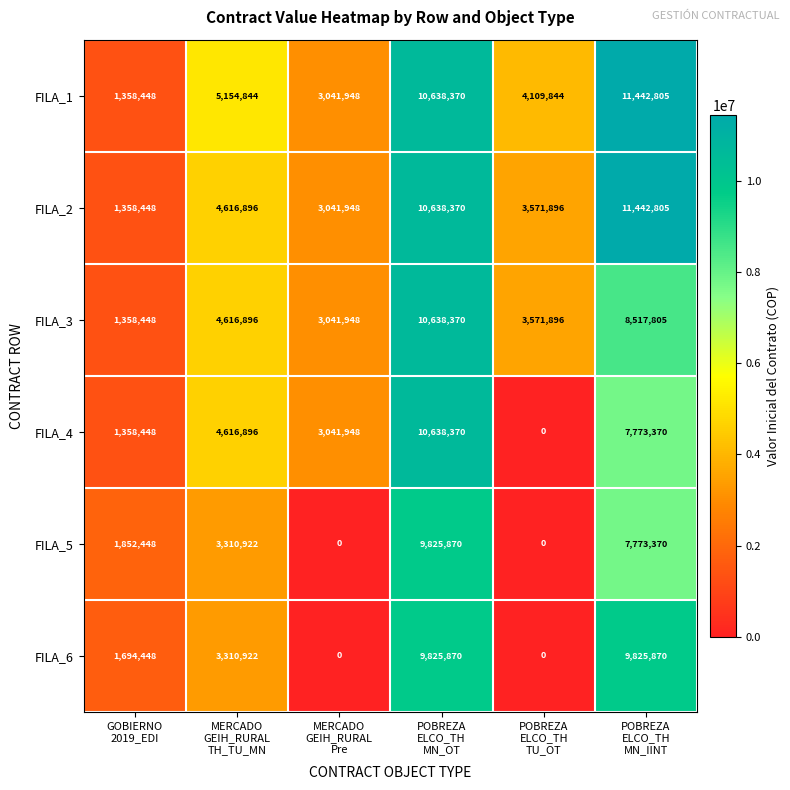

Which series has the widest spread of values?

FILA_4